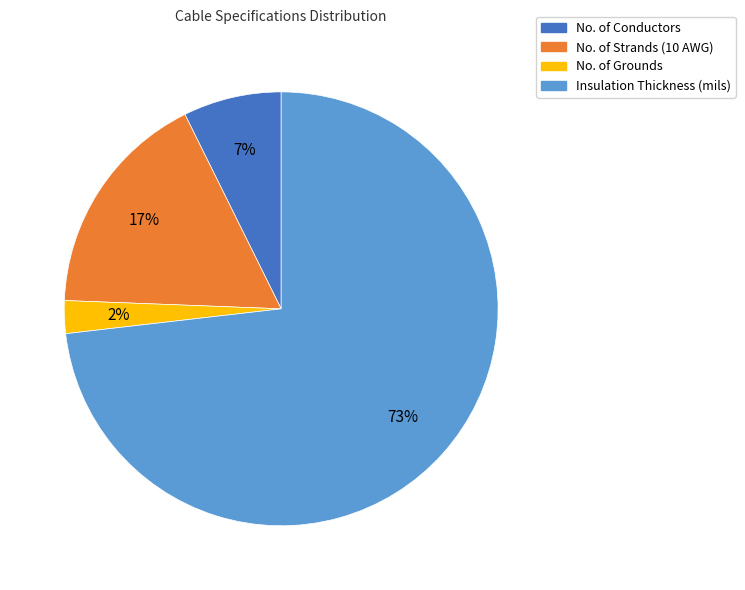

Do Insulation Thickness (mils) and No. of Conductors together represent more than half of the pie?

Yes